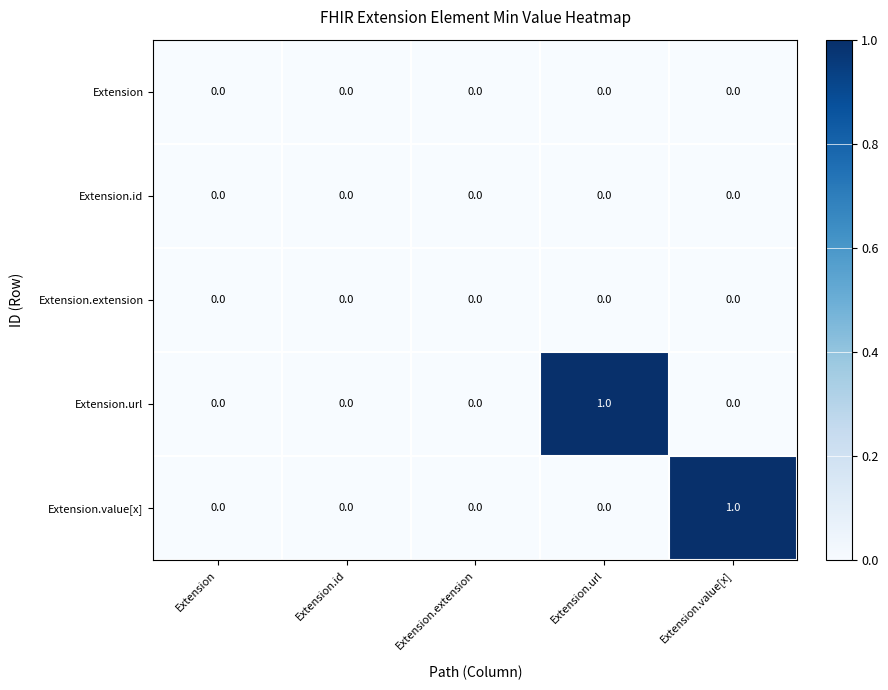

The value of Extension at Extension.url is 0. True or false?

True